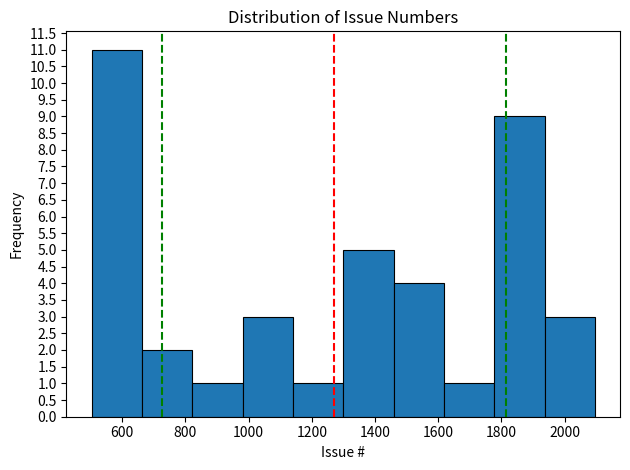

Reading left to right, transcribe this chart: for each bar, give the range it covers on the x-axis and its height. Neither the bar edges nor the heights are printed on the chart, so give them approximately, as read against the axes.

500 to 660: 11
660 to 820: 2
820 to 980: 1
980 to 1140: 3
1140 to 1300: 1
1300 to 1460: 5
1460 to 1620: 4
1620 to 1780: 1
1780 to 1940: 9
1940 to 2100: 3